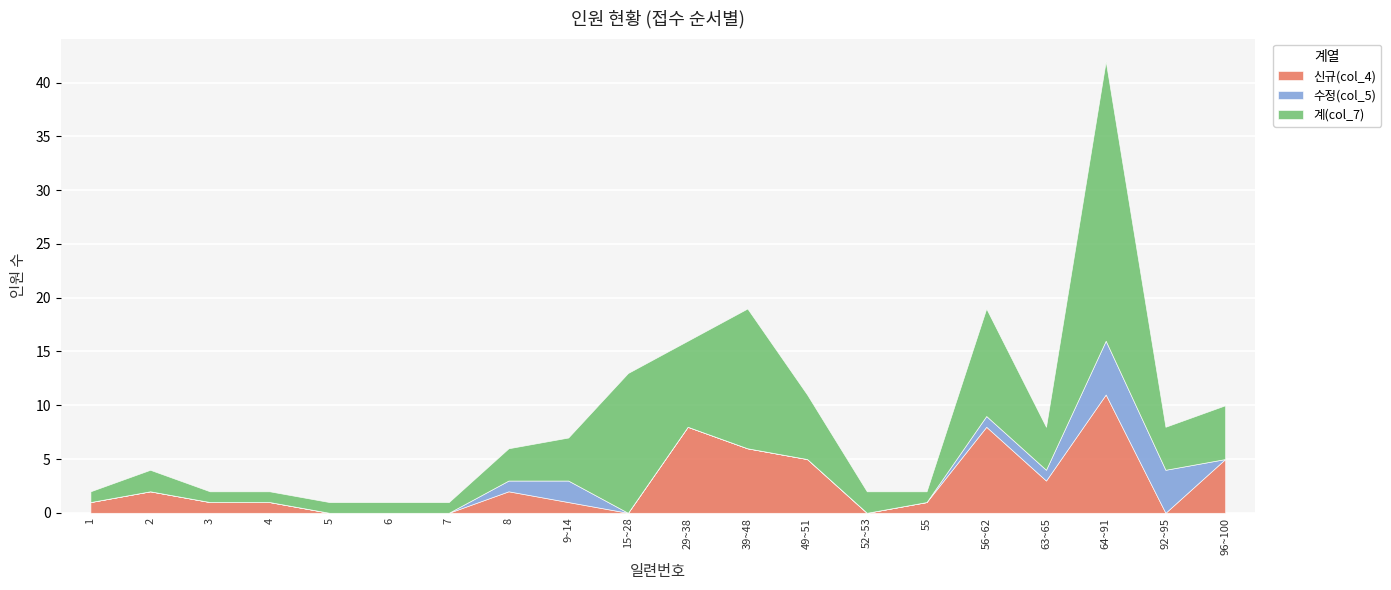

What are all the series names shown in the legend?

신규(col_4), 수정(col_5), 계(col_7)